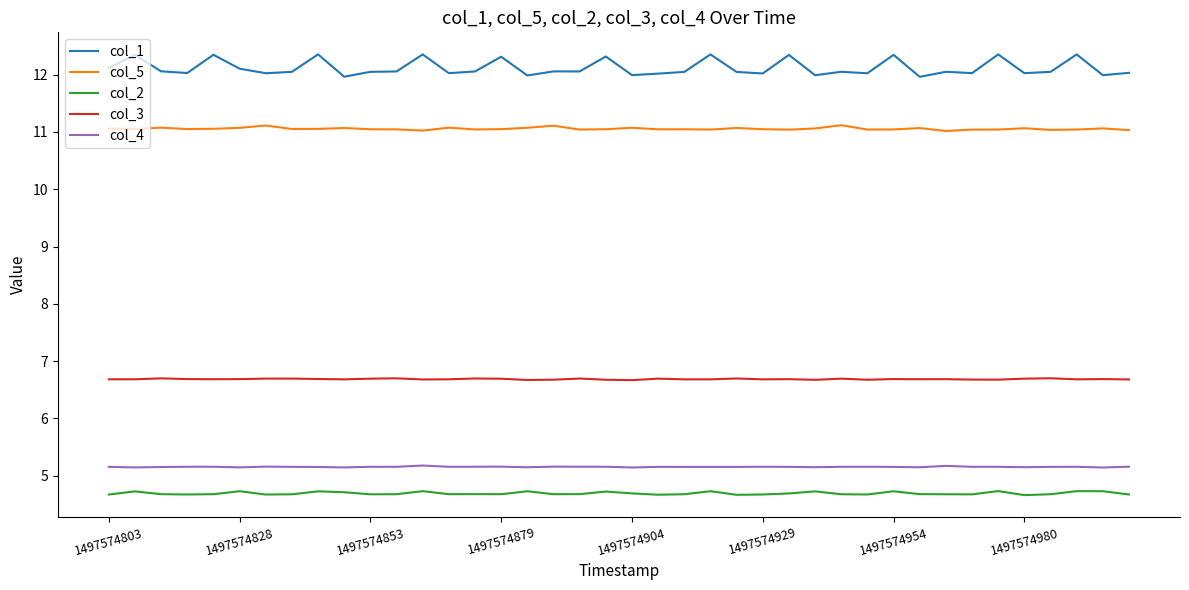

Rank the series by their maximum value, from highest to lowest.

col_1, col_5, col_3, col_4, col_2